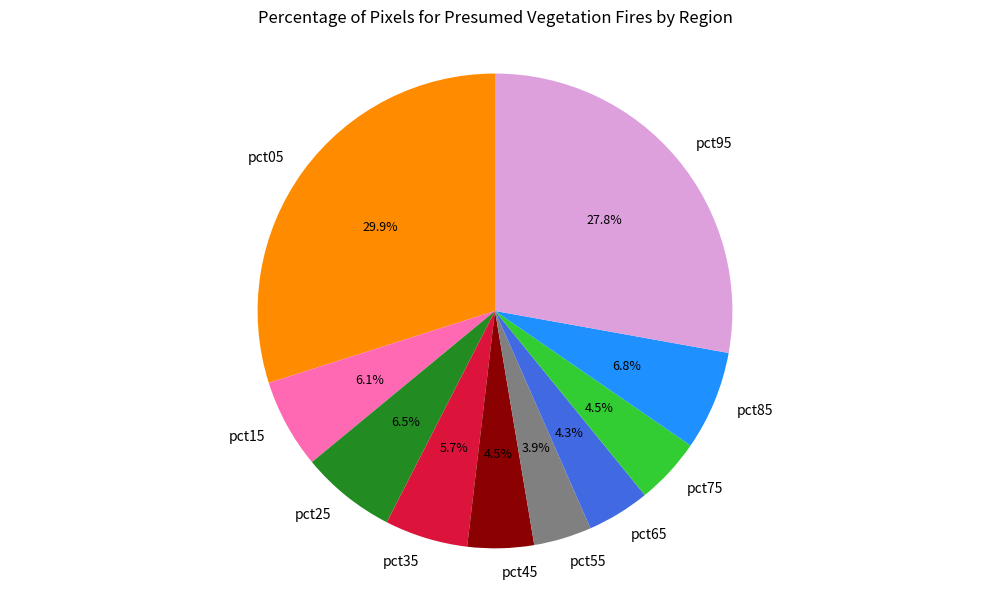

Is the sum of pct95 and pct25 greater than half?

No